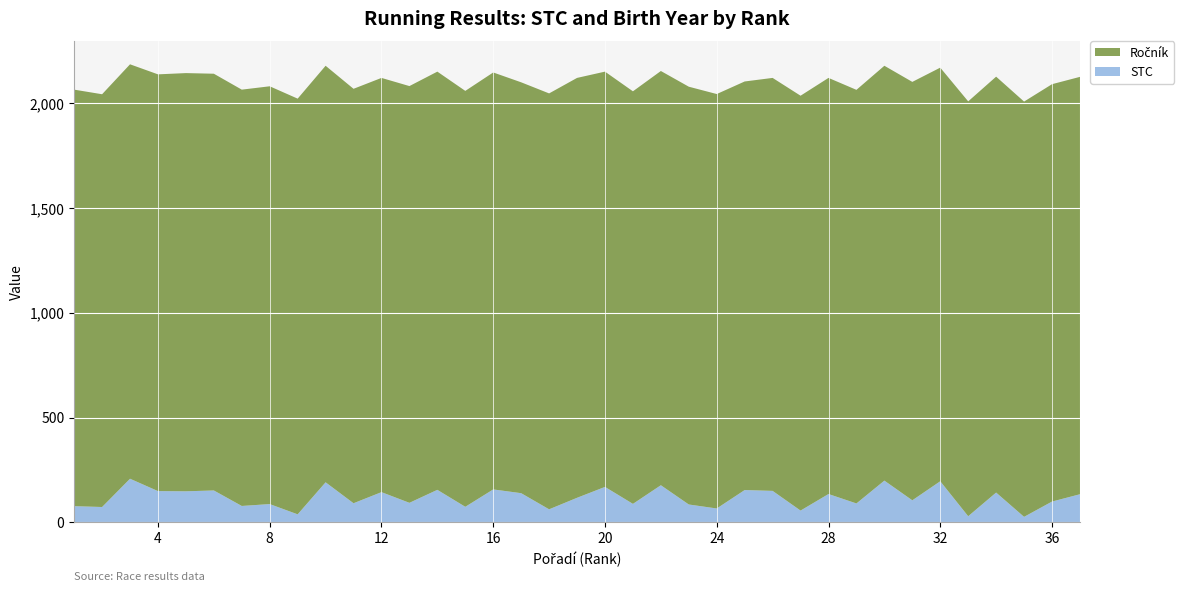

Reading left to right, transcribe all the data shown in this chart.

STC: 77	73	208	149	148	152	78	87	38	191	91	144	93	155	74	157	139	62	117	169	88	177	85	66	154	150	56	135	90	199	105	196	29	142	26	99	134
Ročník: 1989	1971	1979	1990	1997	1990	1988	1995	1985	1989	1979	1978	1990	1997	1986	1991	1962	1986	2005	1983	1970	1978	1995	1979	1951	1972	1981	1987	1975	1981	1998	1975	1981	1986	1983	1993	1993